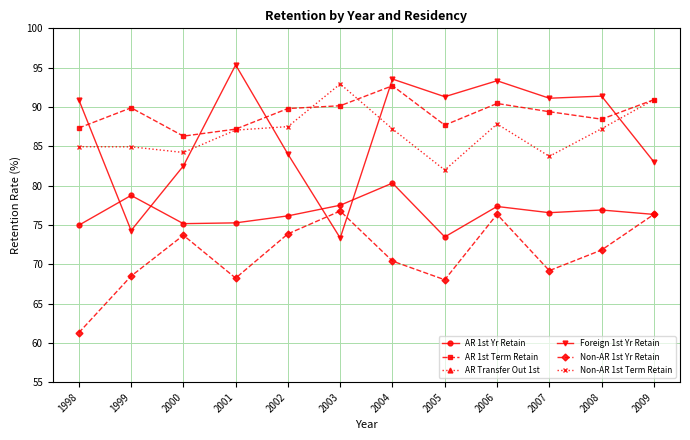

In Non-AR 1st Term Retain, how many points are lower than both neighbors (excluding endpoints)?

3